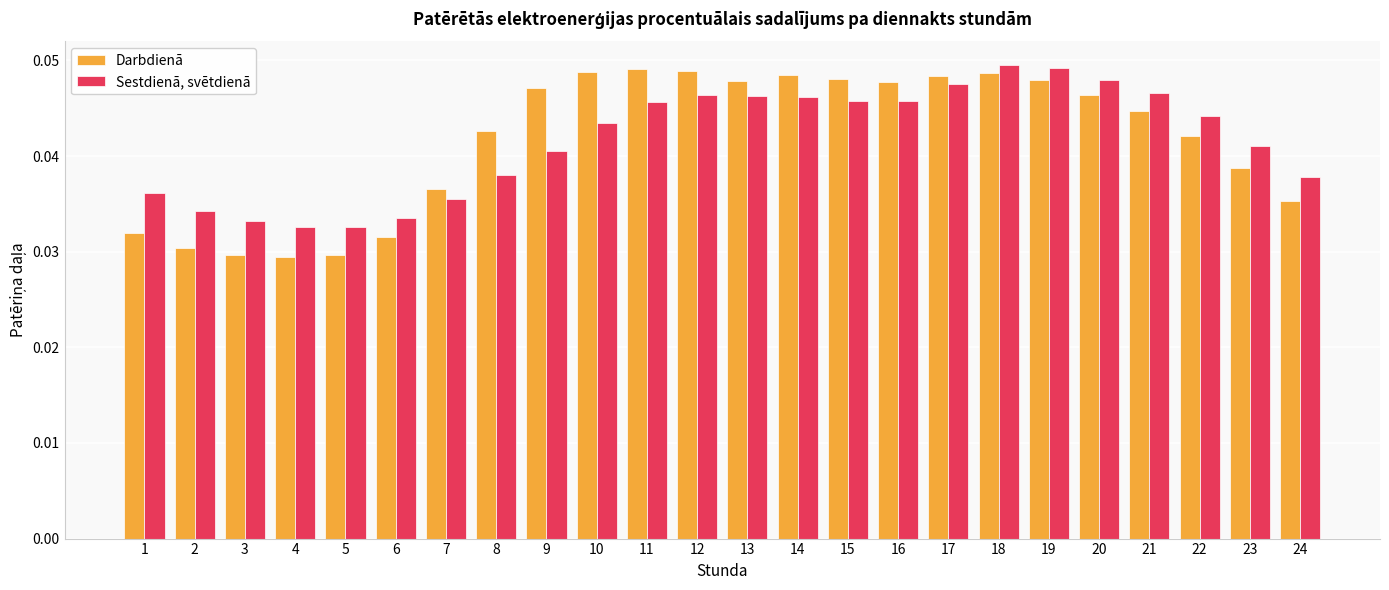

Between 9 and 13, which series saw the biggest shift?

Sestdienā, svētdienā